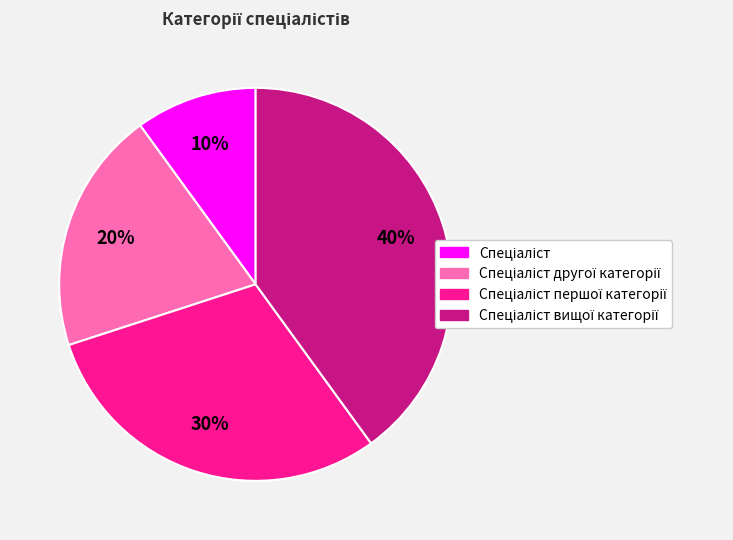

To the nearest percent, what is the difference between the largest and smallest slice percentages?

30%